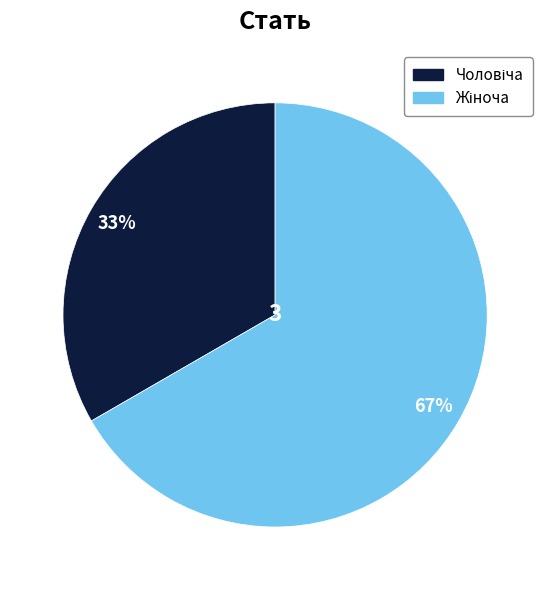

Does any single category account for the majority?

Yes